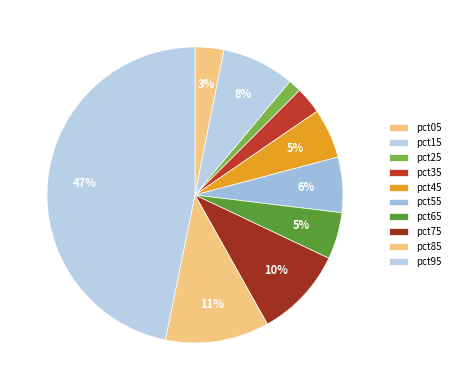

The pct85 slice represents 2% of the pie. True or false?

False